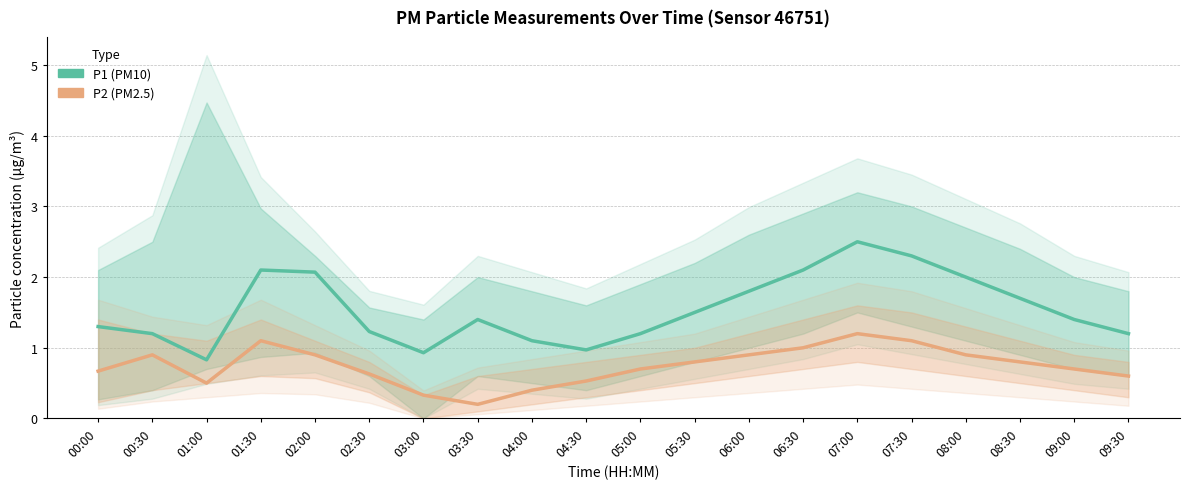

Is this an area chart (filled region under the line)?

No